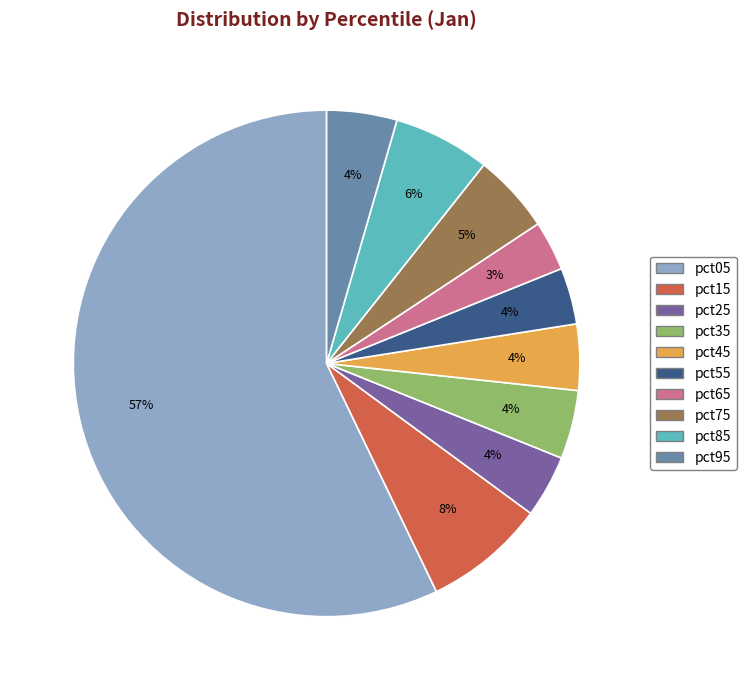

Which has a higher value, pct05 or pct15?

pct05